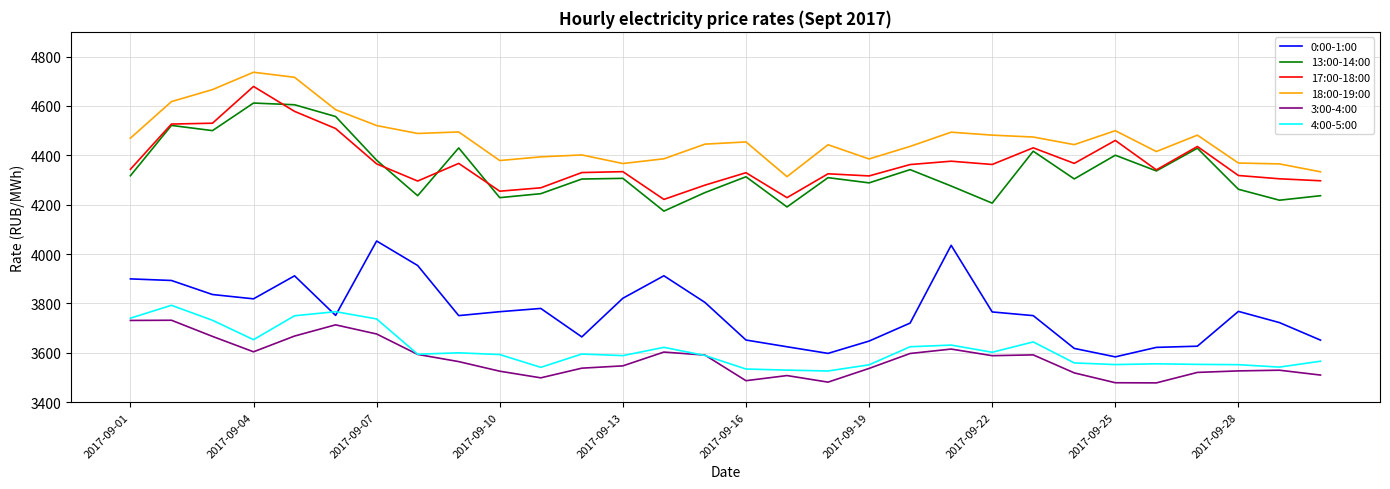

True or false: 18:00-19:00 and 0:00-1:00 cross at least once.

False